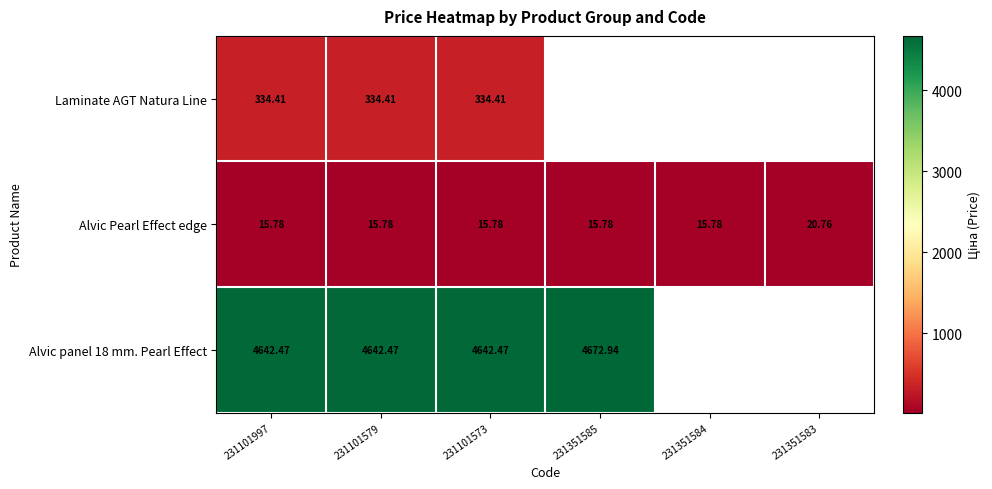

At which category is the sum across all series the highest?

231101997